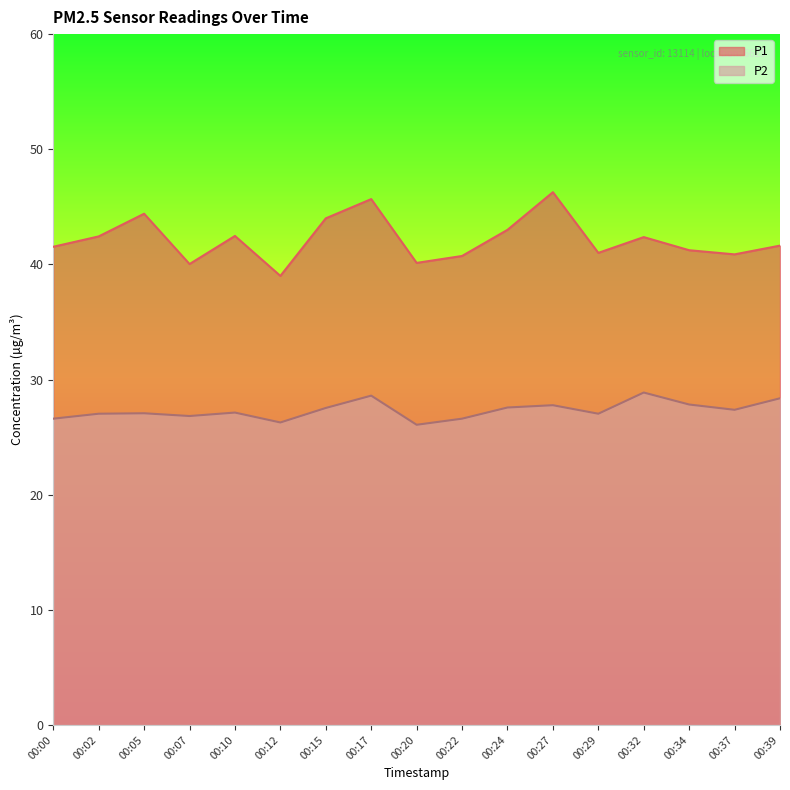

At which category does the chart reach its minimum across all series?

00:20